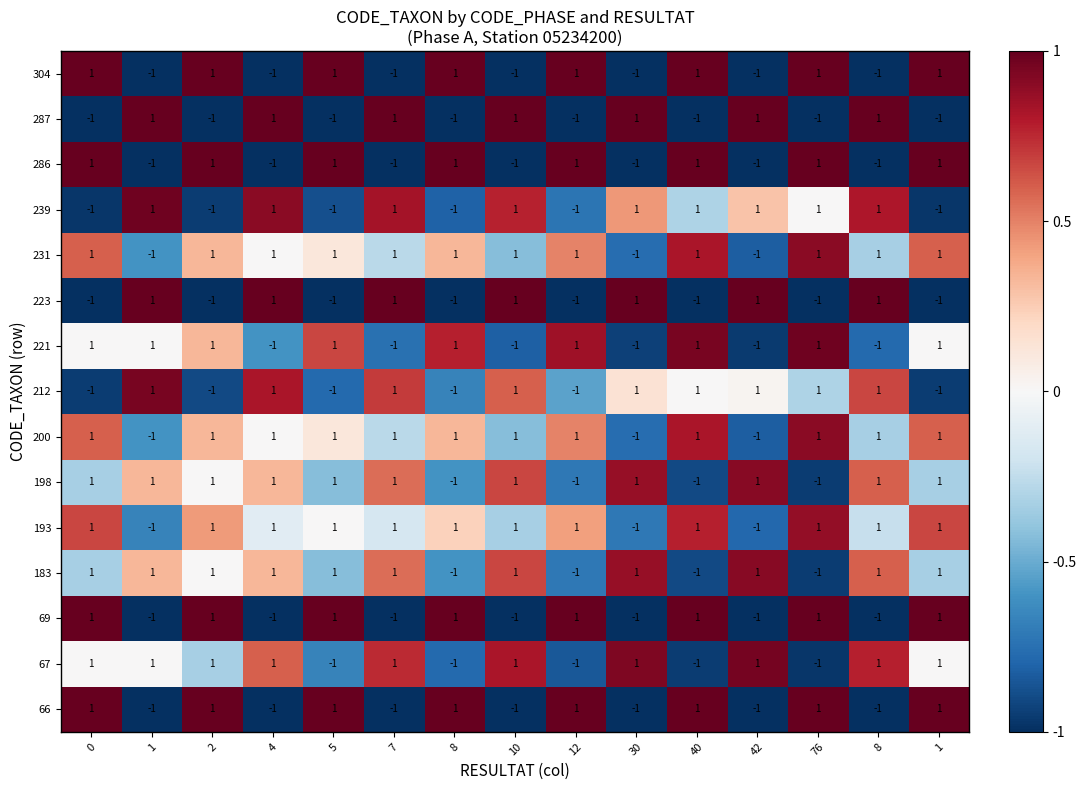

How many values in the 286 series are below 1?

7